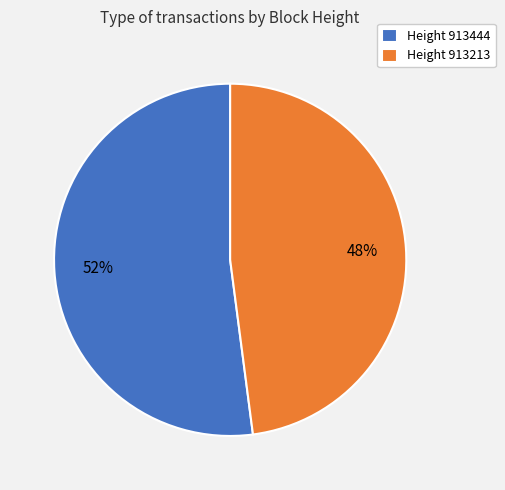

How many segments does this pie chart have?

2